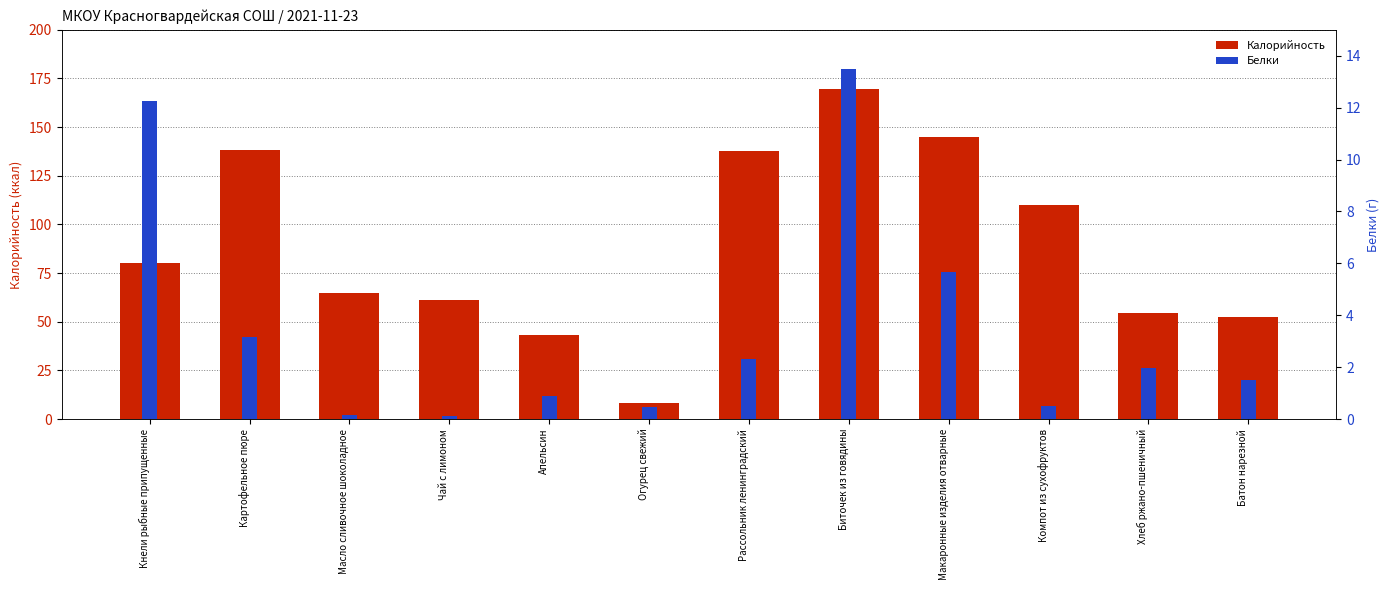

Where is Калорийность nearest to the value 89?

Кнели рыбные припущенные